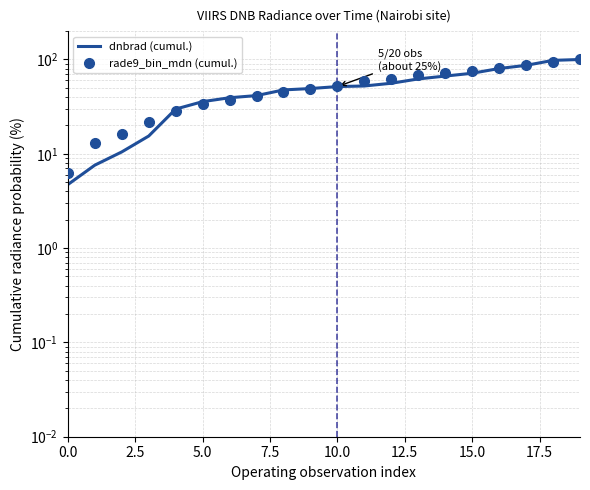

What is the sum of the dnbrad (cumul.) values at 14 and 10?

118.4